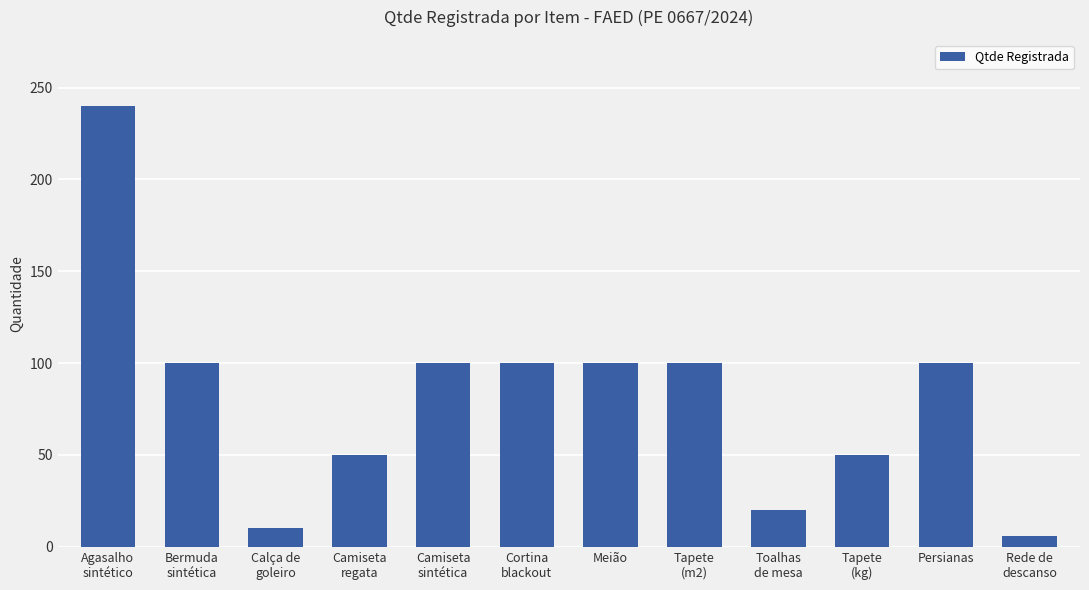

True or false: the data shows 50 at Tapete
(kg).

True